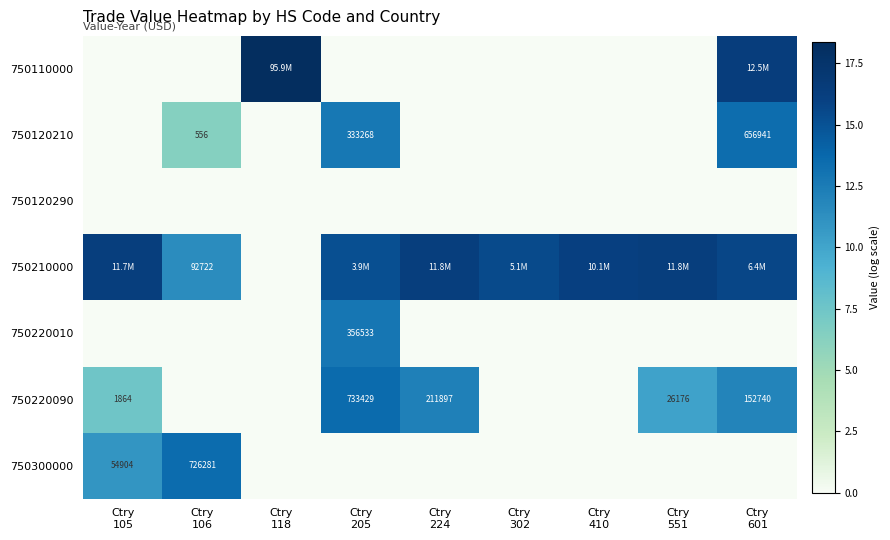

List the series in order of their peak value, highest first.

750110000, 750210000, 750220090, 750300000, 750120210, 750220010, 750120290